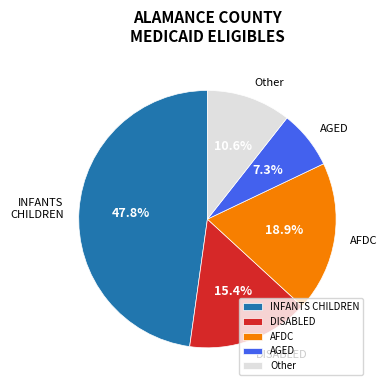

Does AFDC account for over 50% of the chart?

No